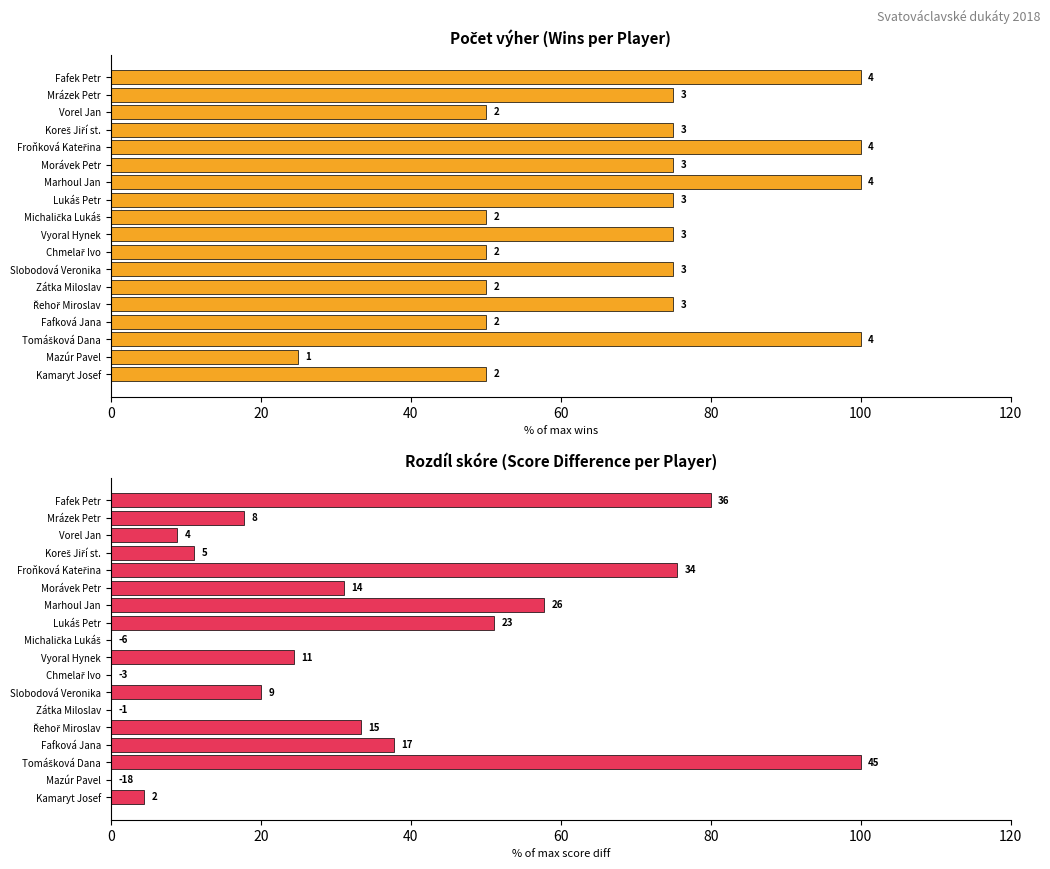

What are all the series names shown in the legend?

Počet výher, Rozdíl skóre